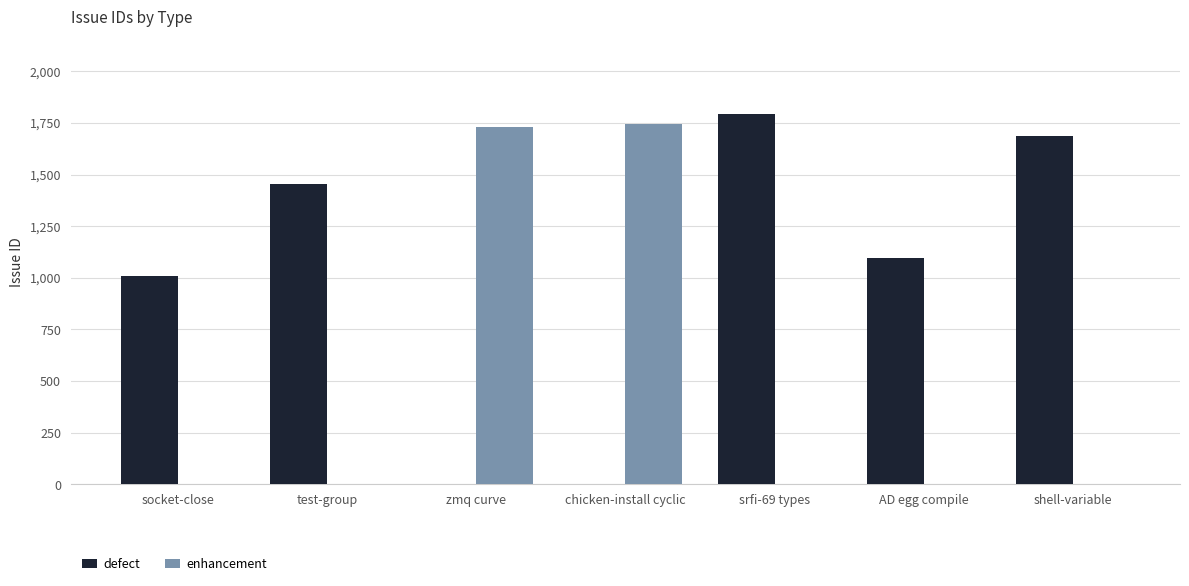

What is the maximum value shown in the chart?

1795